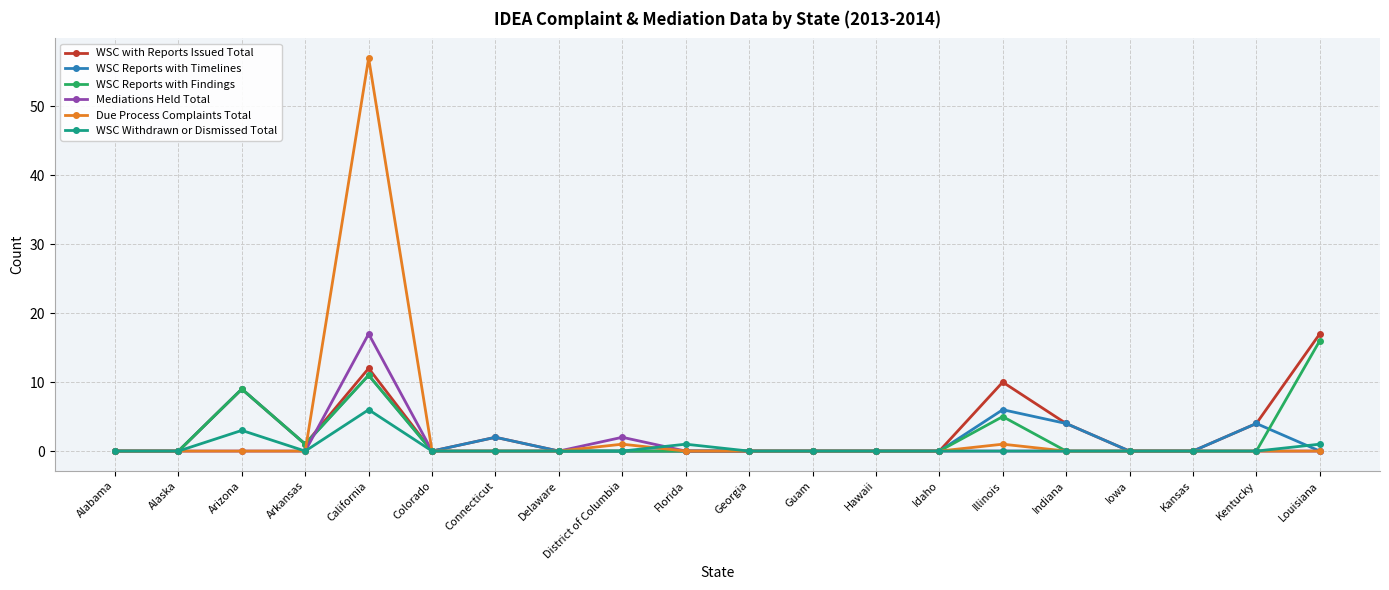

True or false: Due Process Complaints Total has a value of 0 at Georgia.

True